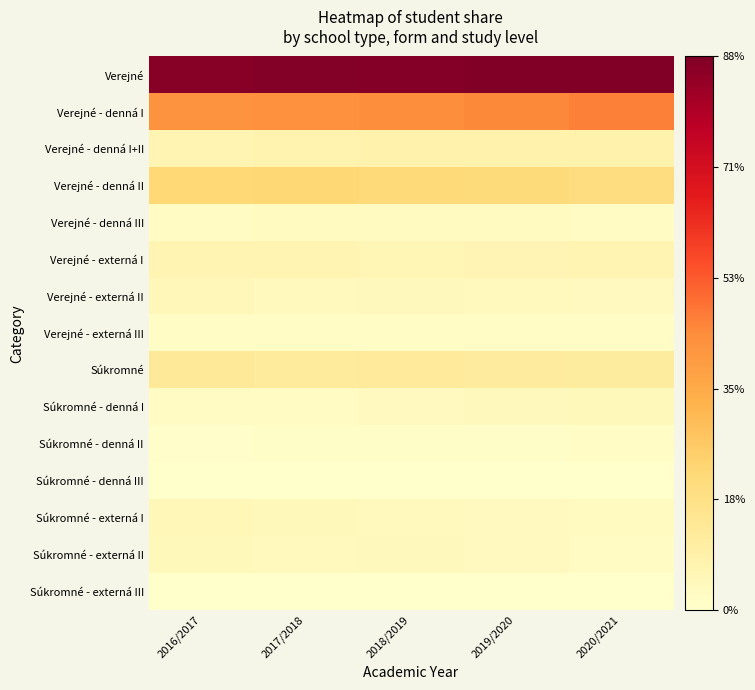

Which series has the widest spread of values?

Verejné - denná I